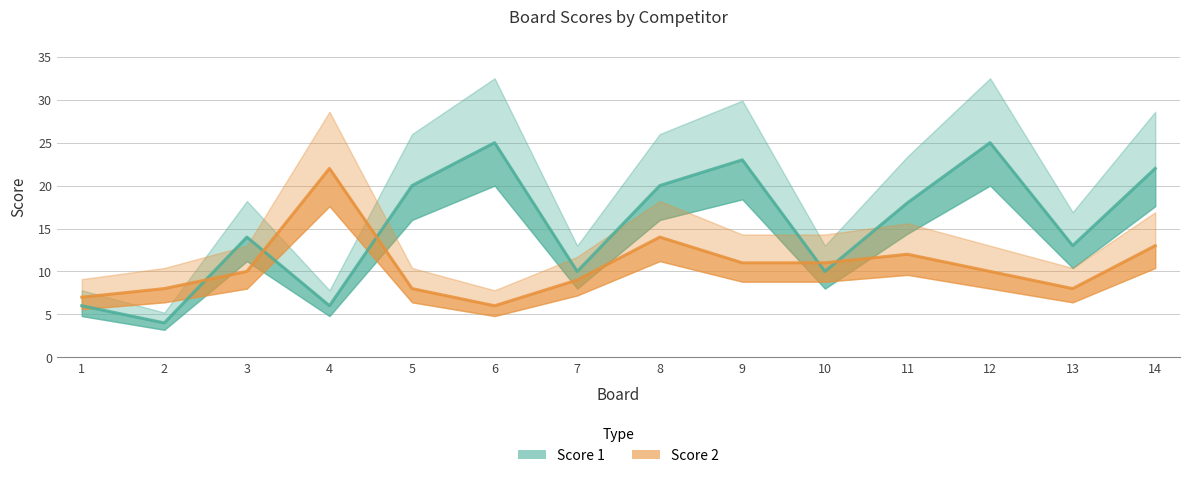

At which category does Score 1 reach its first local valley?

2